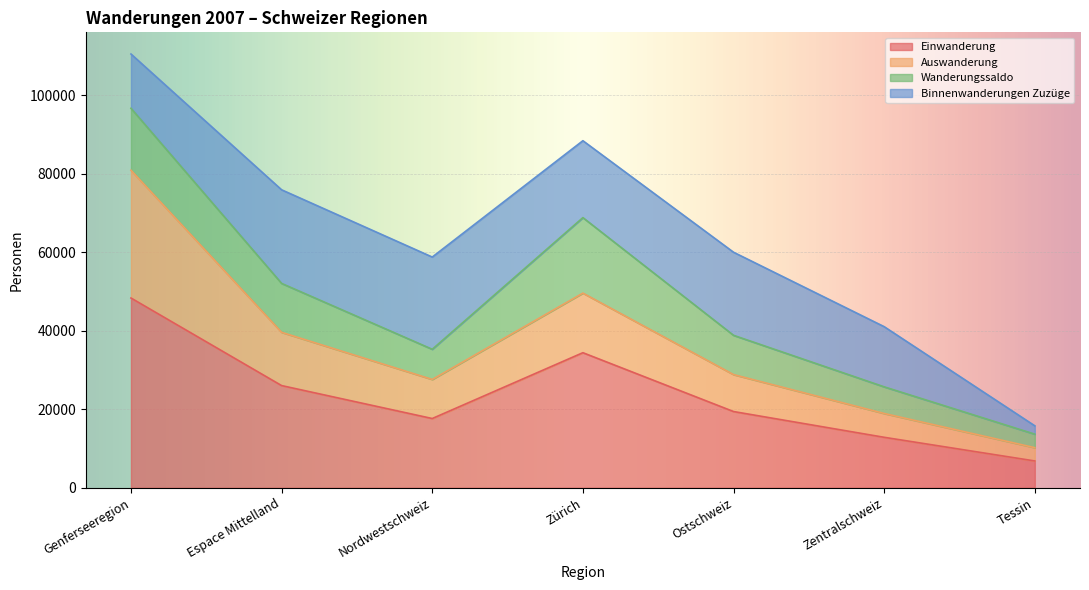

The value of Einwanderung at Espace Mittelland is 26048. True or false?

True